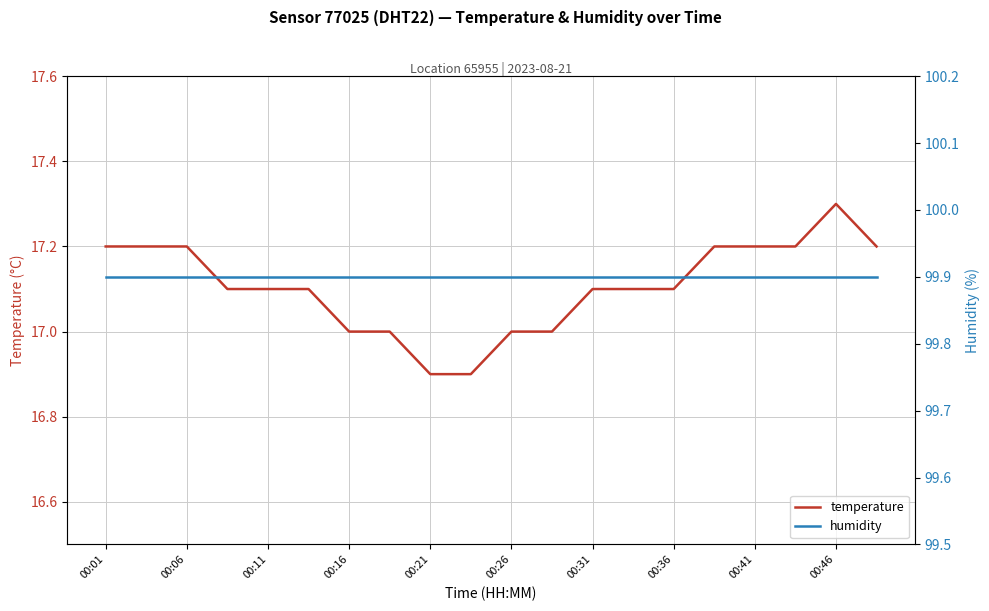

What is the maximum value for temperature?

17.3